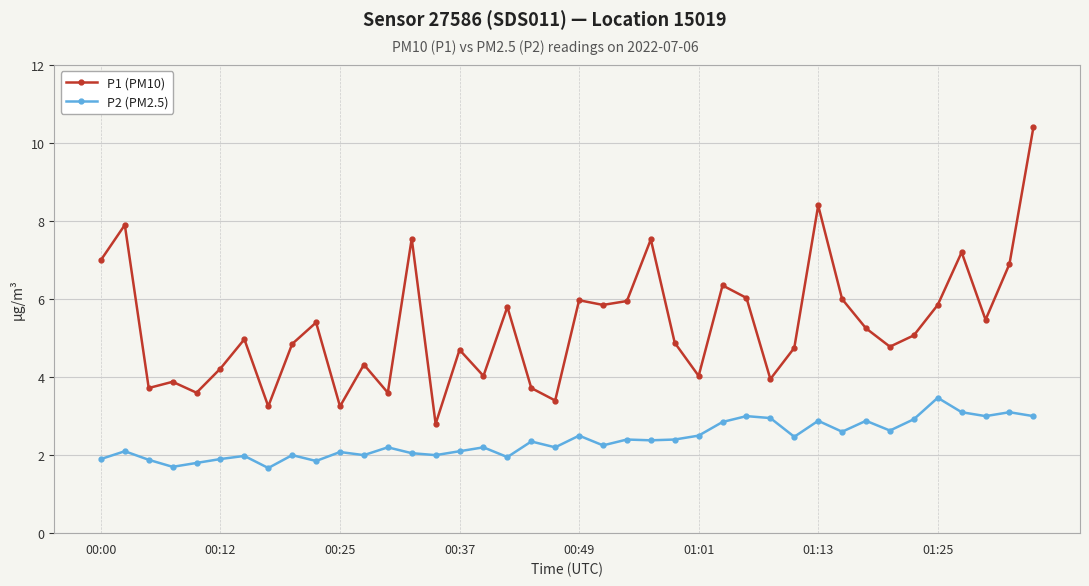

What is the difference between the maximum and minimum values in the P2 (PM2.5) series?

1.8